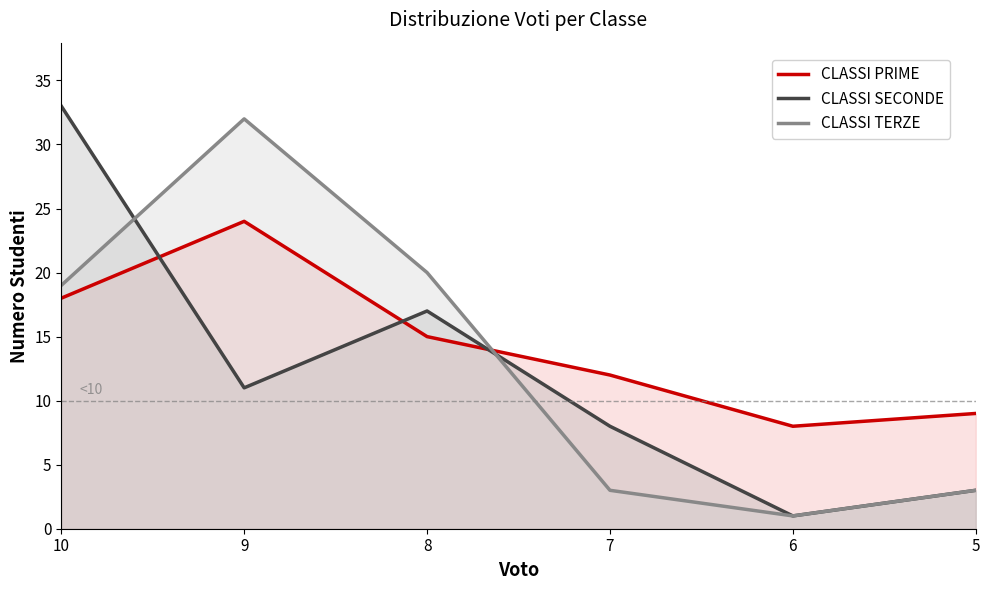

Which category has the lowest value across all series?

6